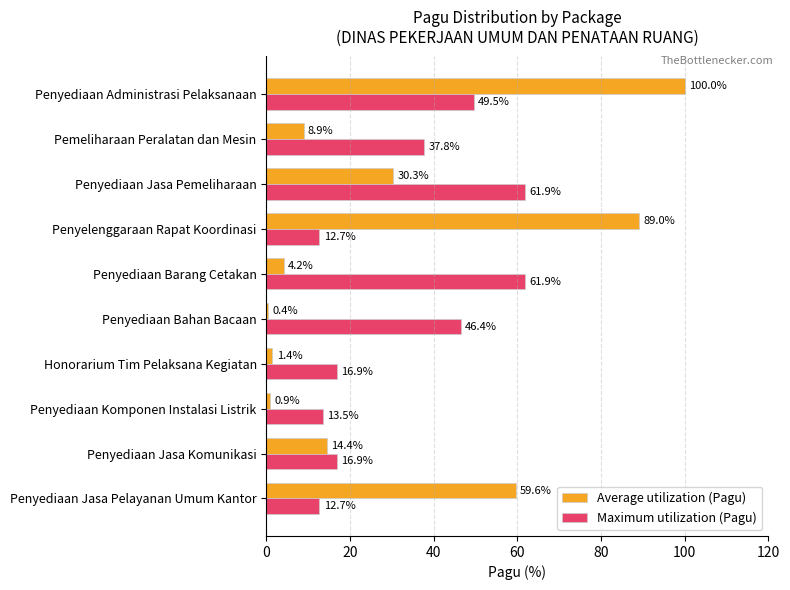

Which series changed the most between Penyediaan Jasa Pemeliharaan and Penyediaan Administrasi Pelaksanaan?

Average utilization (Pagu)